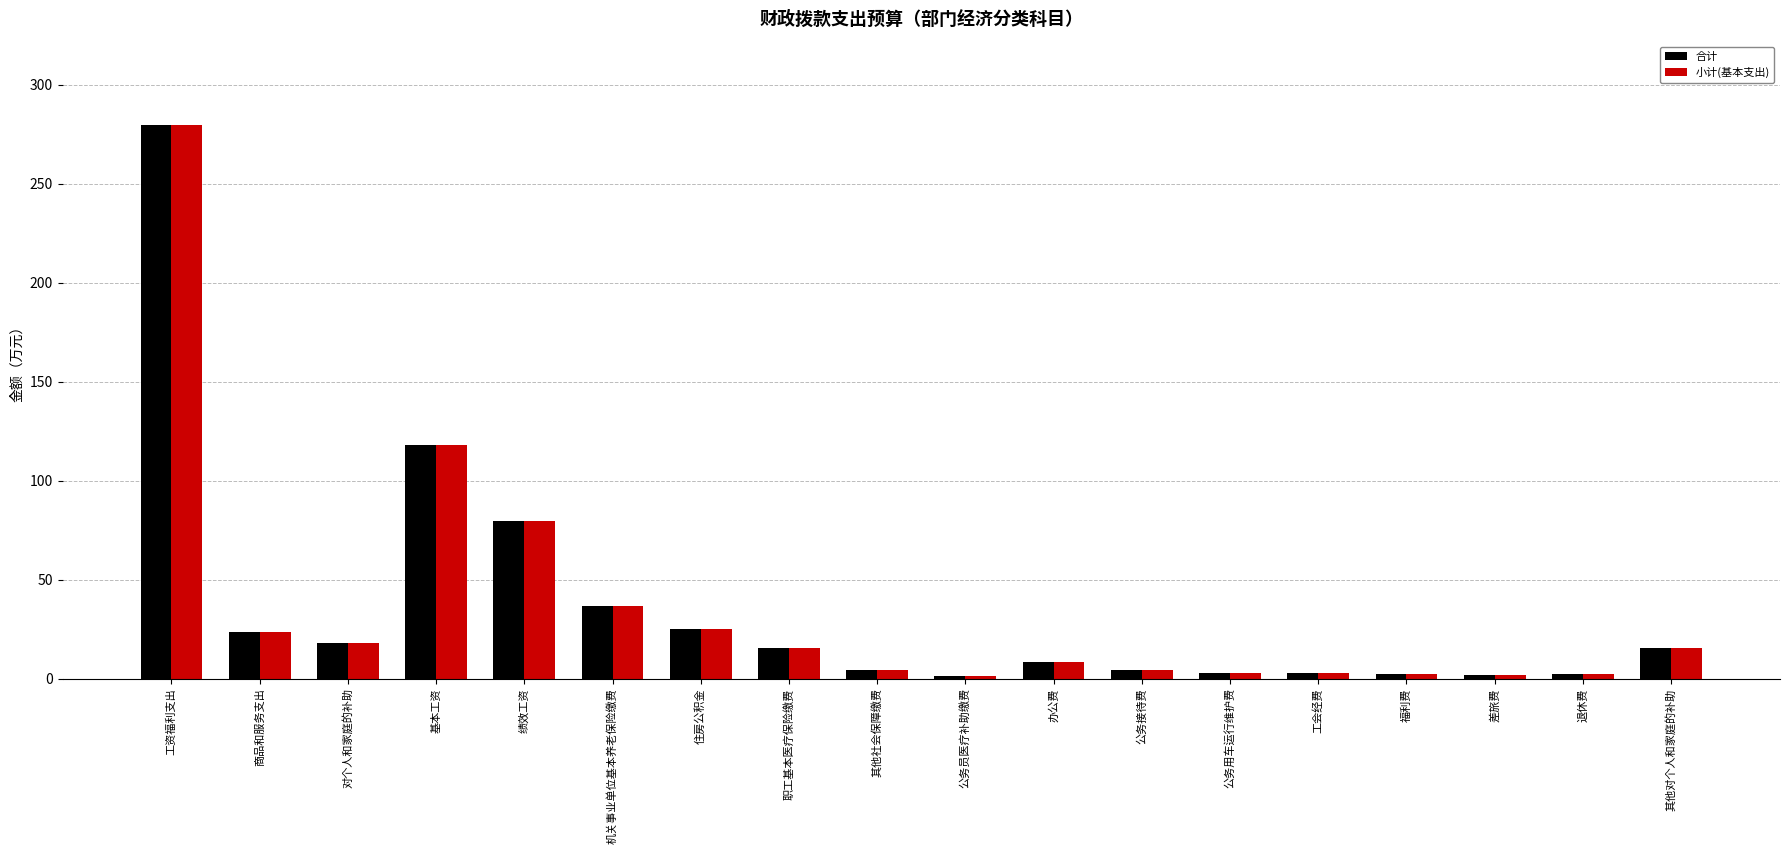

What is the label of the 18th bar from the left?

其他对个人和家庭的补助